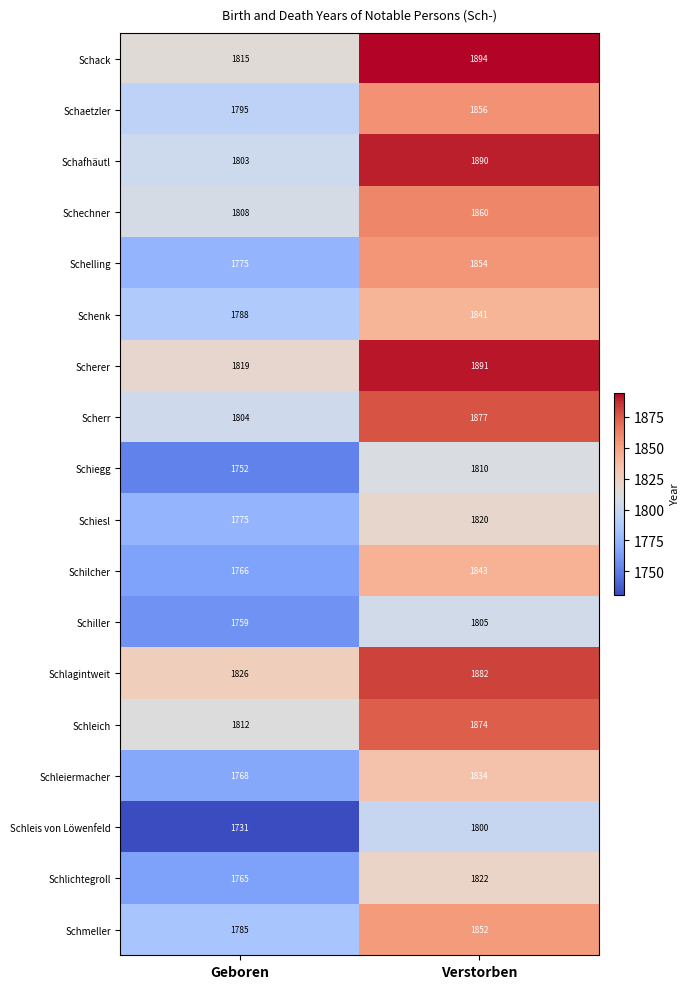

Which series has the largest range (max minus min)?

Schafhäutl